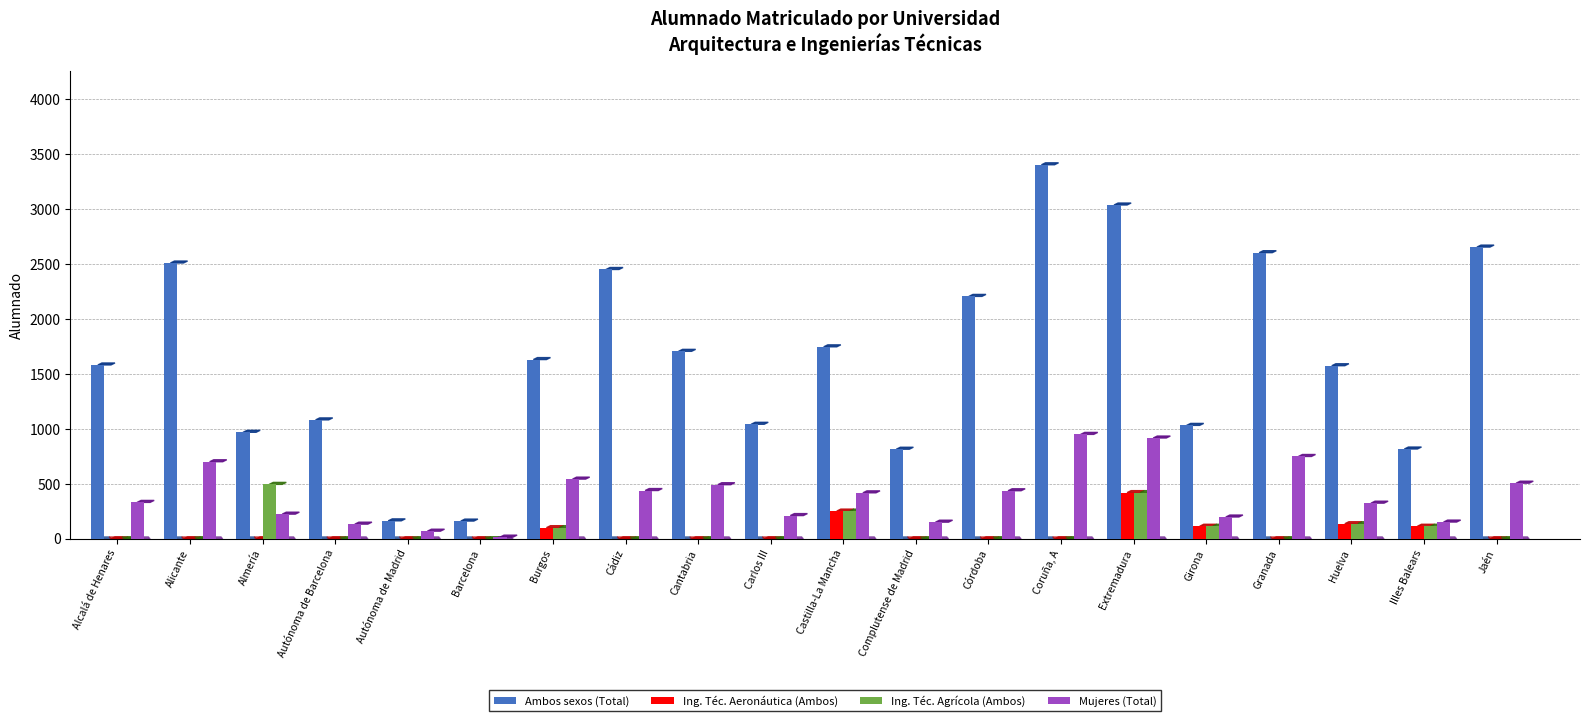

Reading left to right, list all the values displayed in this chart.

Ambos sexos (Total): 1583	2511	970	1083	164	162	1632	2452	1707	1043	1748	816	2207	3405	3039	1033	2605	1576	818	2656
Ing. Téc. Aeronáutica (Ambos): 0	0	0	0	0	0	102	0	0	0	253	0	0	0	421	115	0	138	115	0
Ing. Téc. Agrícola (Ambos): 0	0	496	0	0	0	102	0	0	0	253	0	0	0	421	115	0	138	115	0
Mujeres (Total): 332	702	225	134	70	16	544	440	493	212	419	152	438	951	918	199	750	325	153	507